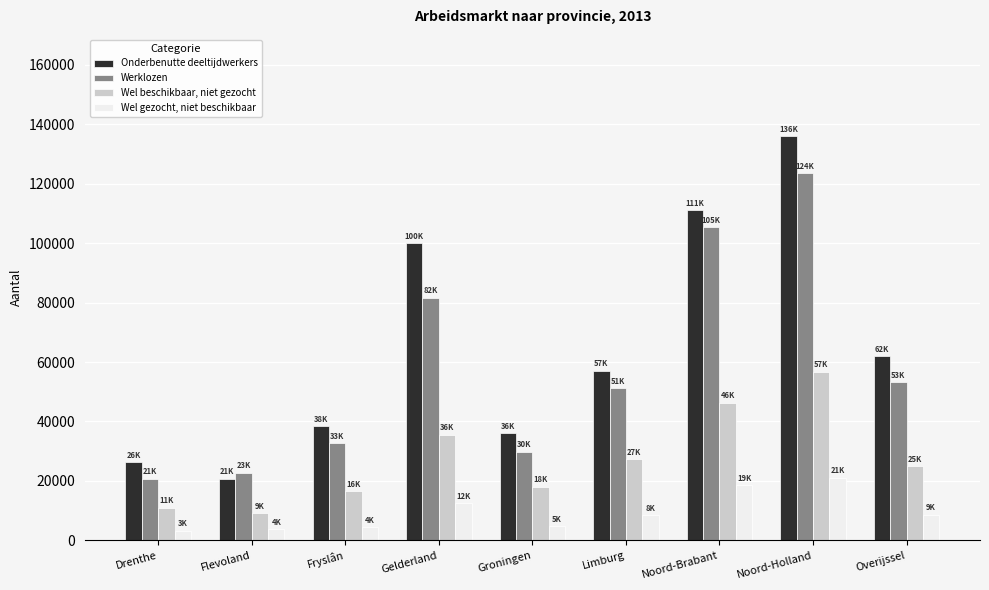

Rank the series at Gelderland from lowest to highest value.

Wel gezocht, niet beschikbaar, Wel beschikbaar, niet gezocht, Werklozen, Onderbenutte deeltijdwerkers